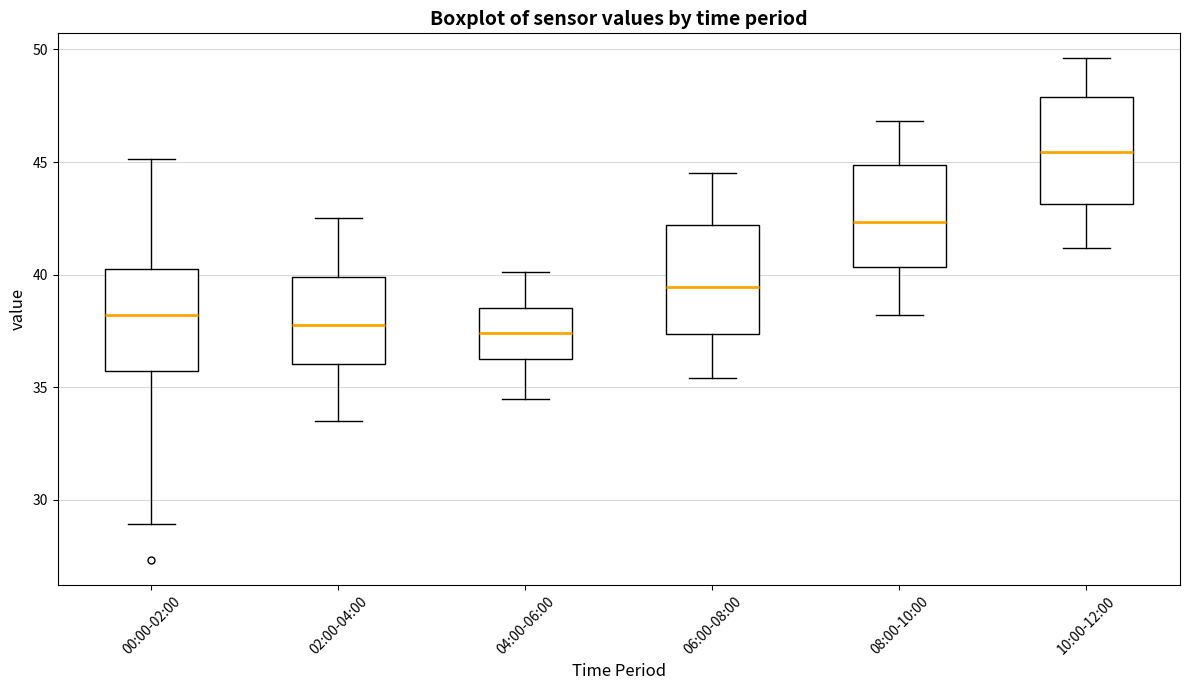

Reading left to right, transcribe this box plot: for each box, give where its median line is, the range the box spans, and where its two whiskers end, as read against the y-axis. The values are not printed on the chart, so give them approximately, as read against the axis.

00:00-02:00: median 38.0, box 35.5 to 40.0, whiskers 29.0 to 45.0
02:00-04:00: median 38.0, box 36.0 to 40.0, whiskers 33.5 to 42.5
04:00-06:00: median 37.5, box 36.5 to 38.5, whiskers 34.5 to 40.0
06:00-08:00: median 39.5, box 37.5 to 42.0, whiskers 35.5 to 44.5
08:00-10:00: median 42.5, box 40.5 to 45.0, whiskers 38.0 to 47.0
10:00-12:00: median 45.5, box 43.0 to 48.0, whiskers 41.0 to 49.5